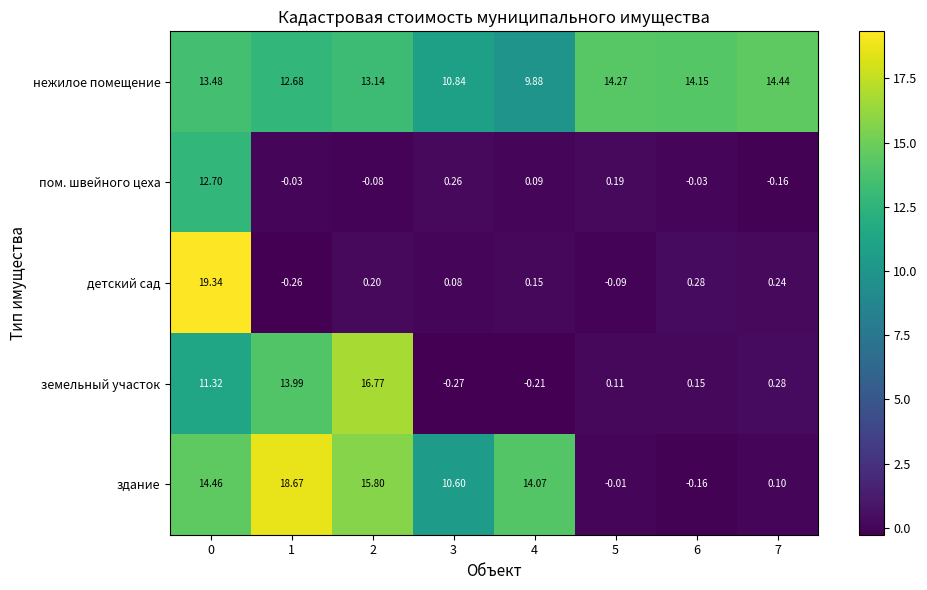

Is the value of пом. швейного цеха at 4 greater than the value of детский сад at 0?

No